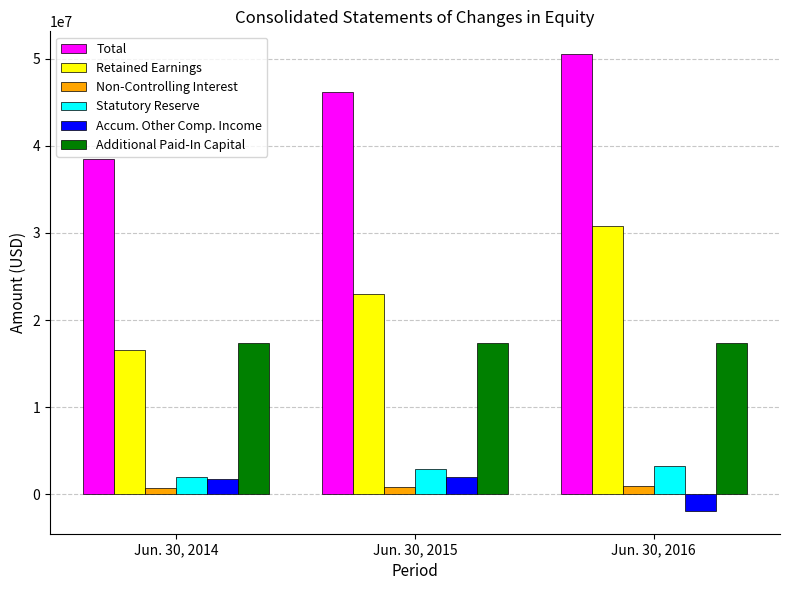

Which series has the largest range (max minus min)?

Retained Earnings